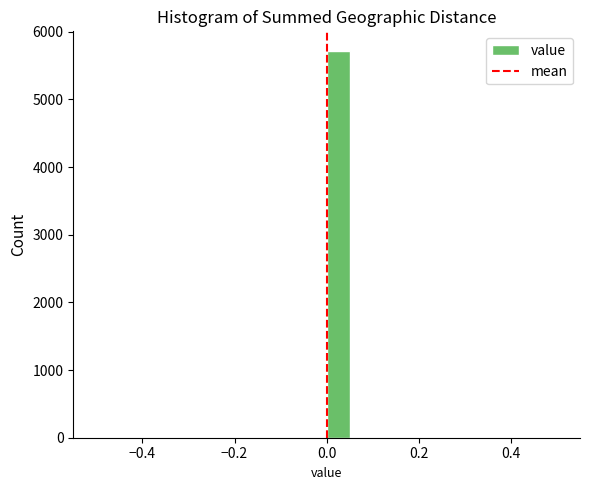

Around what value on the x-axis is the tallest bar? Give the approximate position of its centre, as read against the axis.

0.02